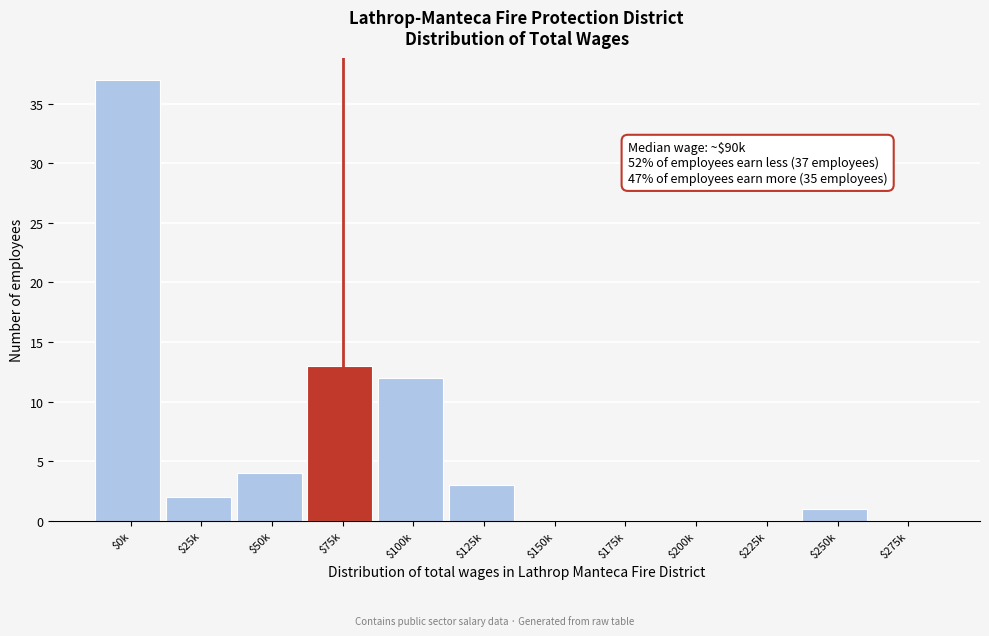

The chart shows a value of 3 at $125k. True or false?

True